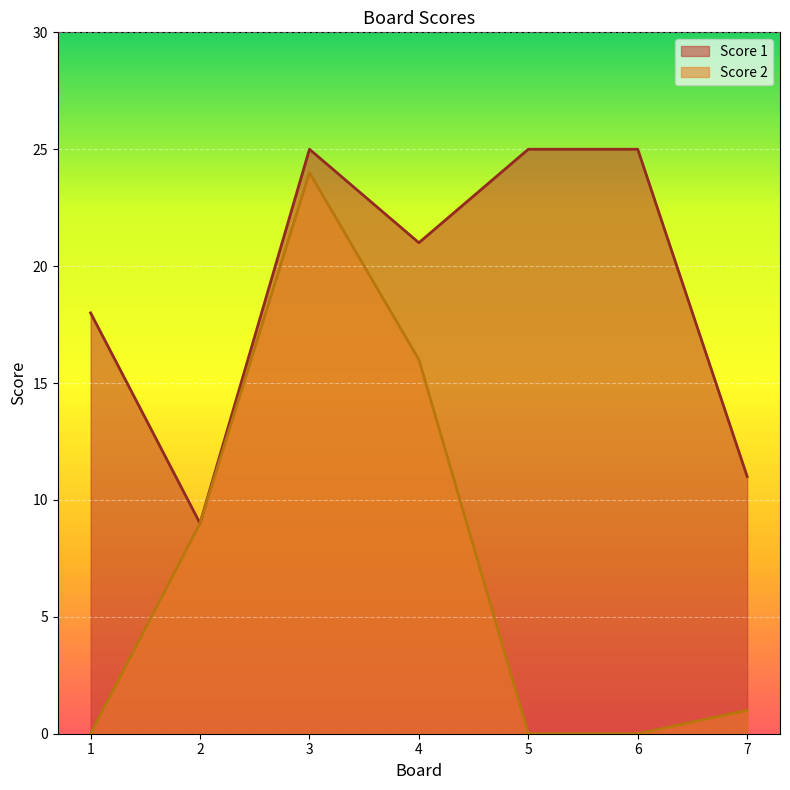

True or false: Score 2 and Score 1 cross at least once.

False